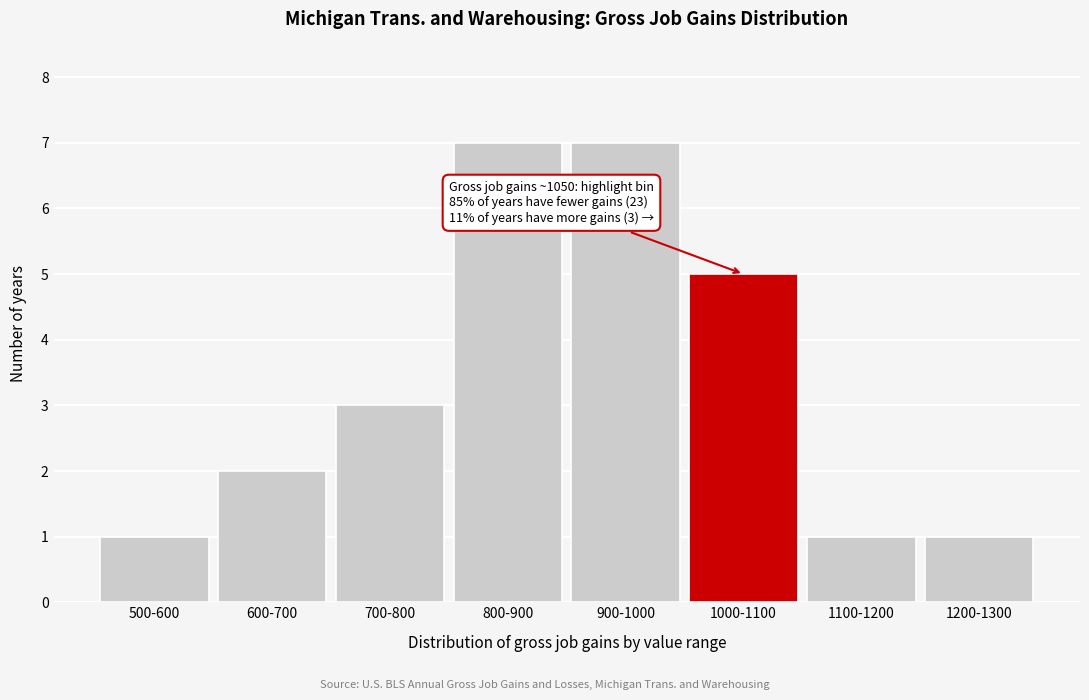

Reading left to right, extract all data points from this chart.

1	2	3	7	7	5	1	1